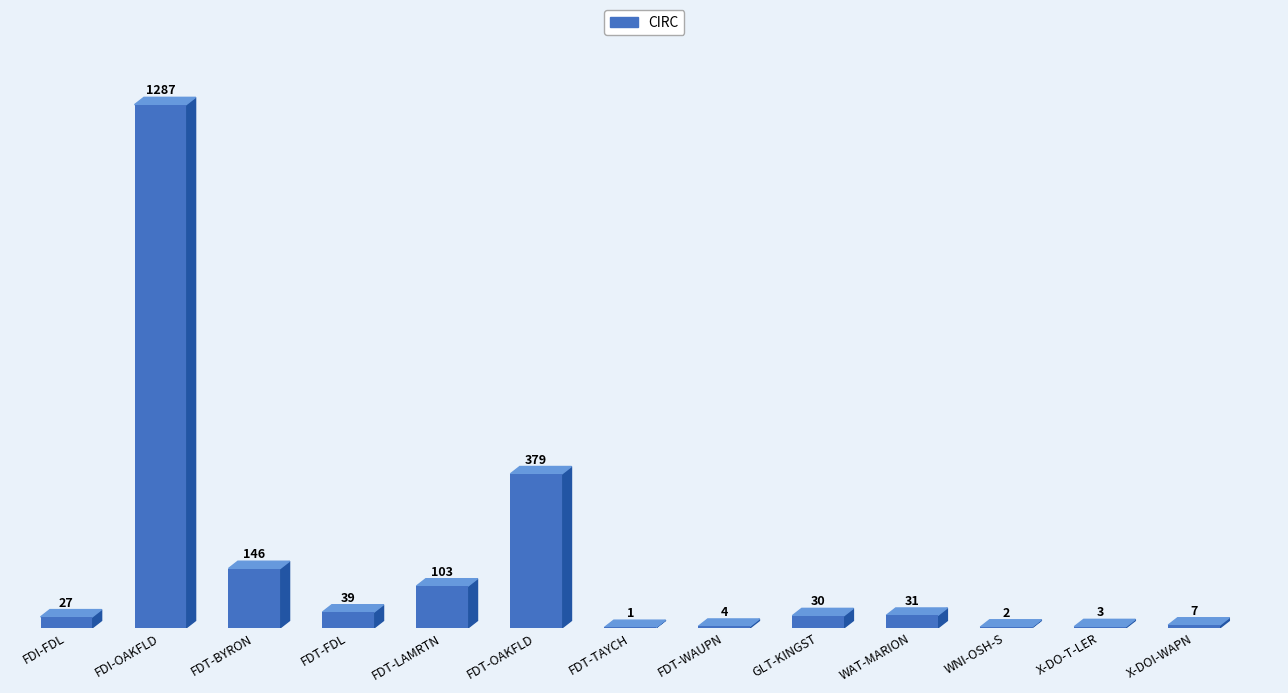

What is the difference between the values at WAT-MARION and FDT-WAUPN?

27